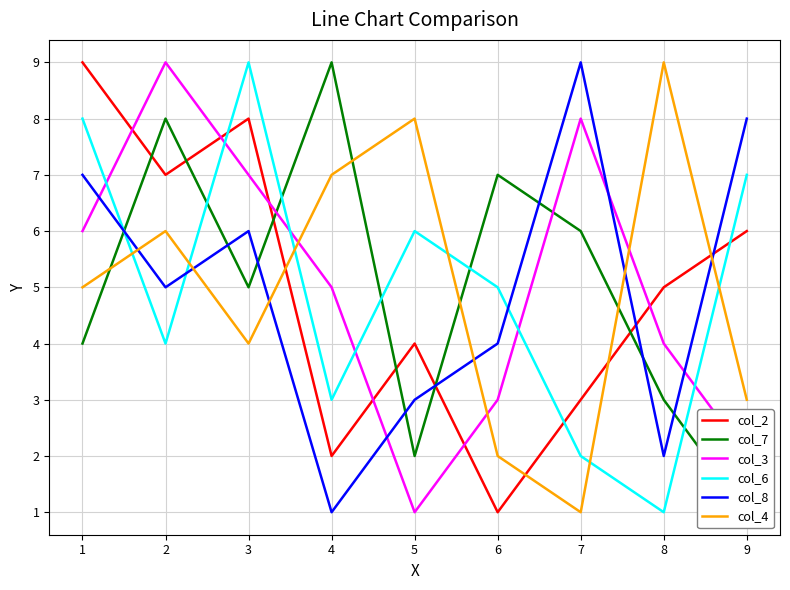

Rank the categories by col_4 value from lowest to highest.

7, 6, 9, 3, 1, 2, 4, 5, 8